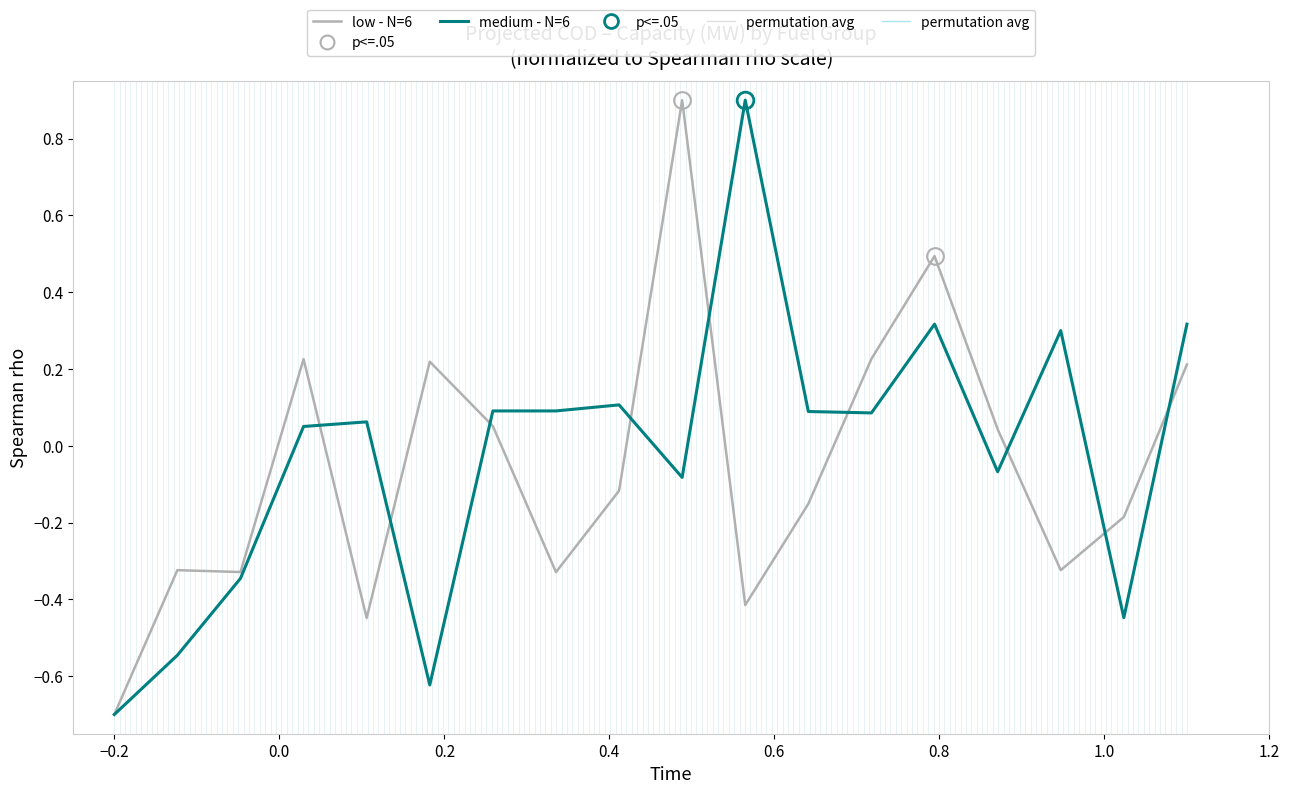

What is the smallest value displayed?

-0.7